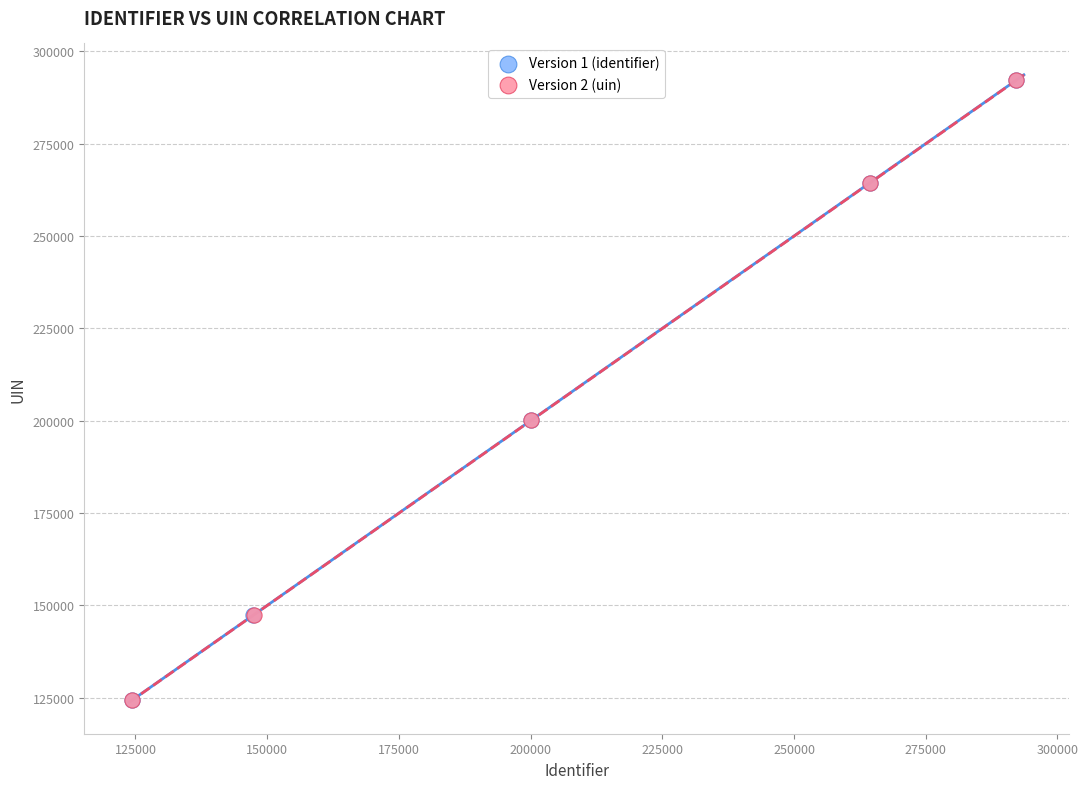

What are all the series names shown in the legend?

Version 1 (identifier), Version 2 (uin)